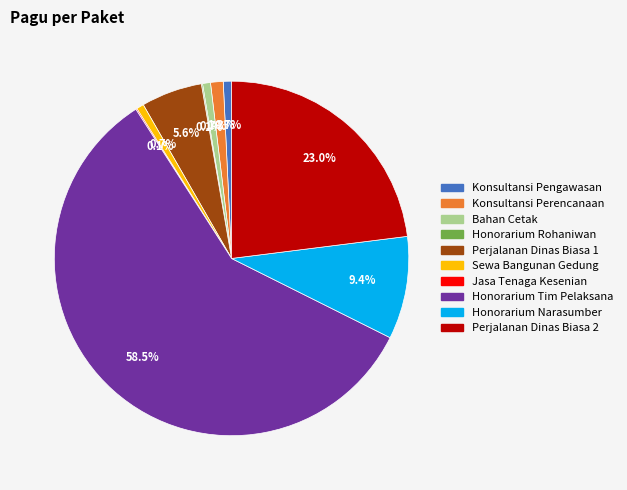

Does any single category account for the majority?

Yes